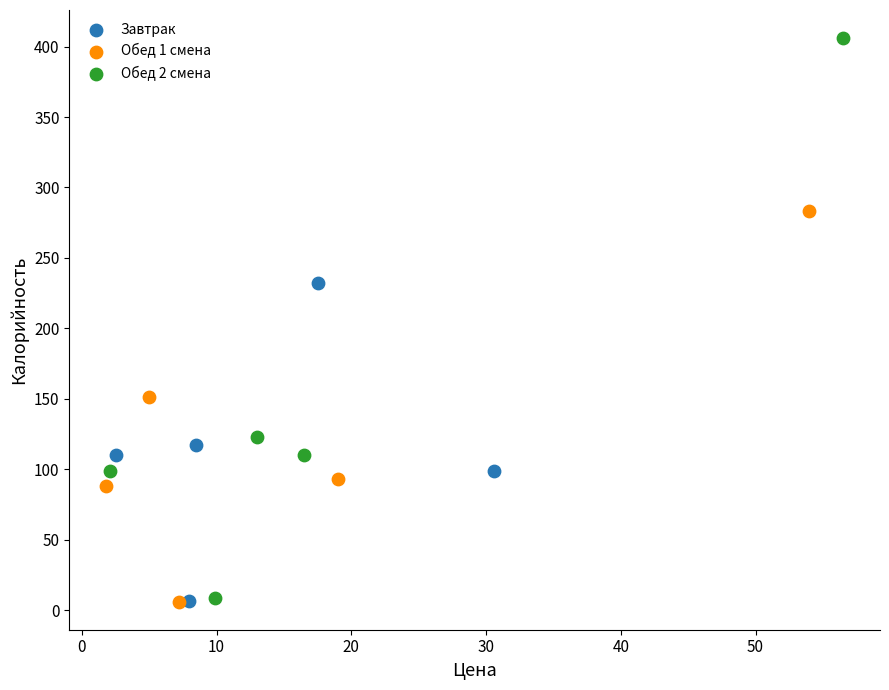

What are all the series names shown in the legend?

Завтрак, Обед 1 смена, Обед 2 смена